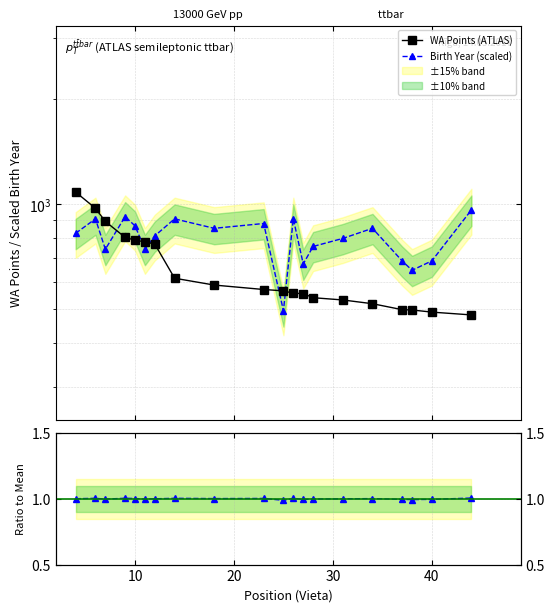

What is the minimum value for Birth Year (scaled)?

495.8